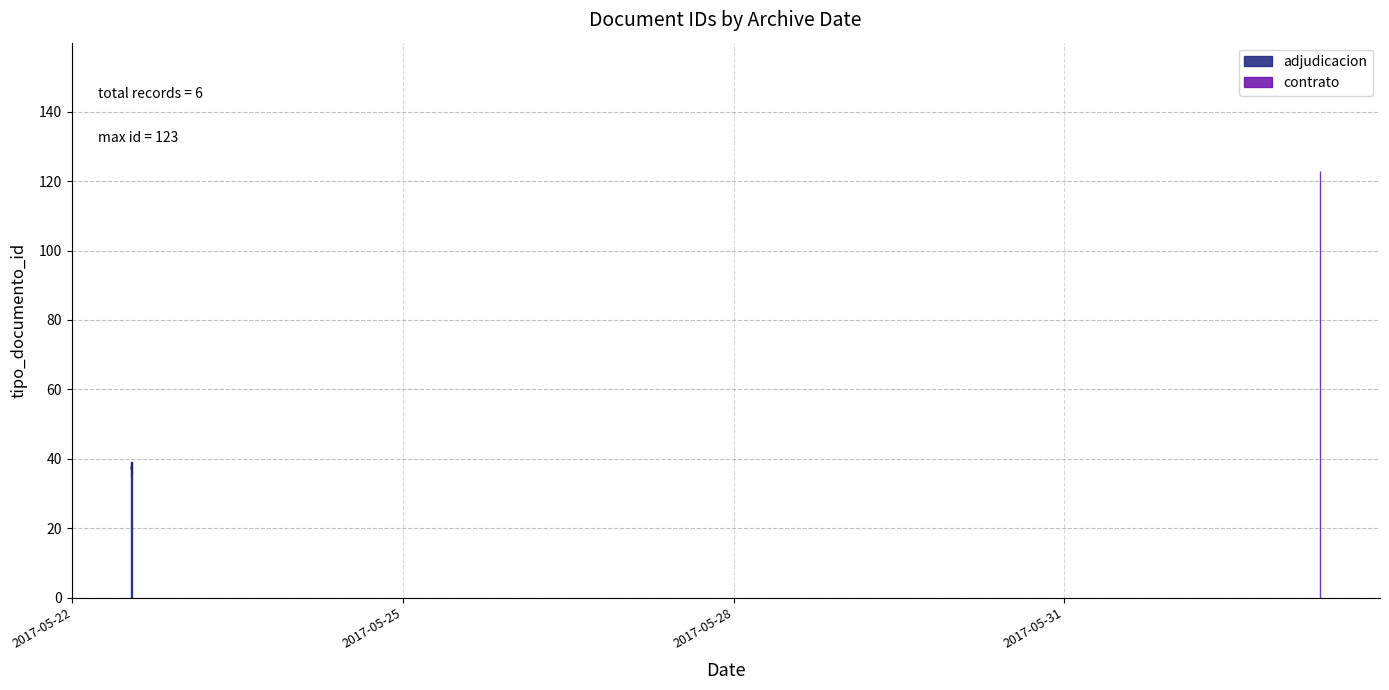

Read the value at 2017-05-22 12:54:25, to the nearest 10.

40